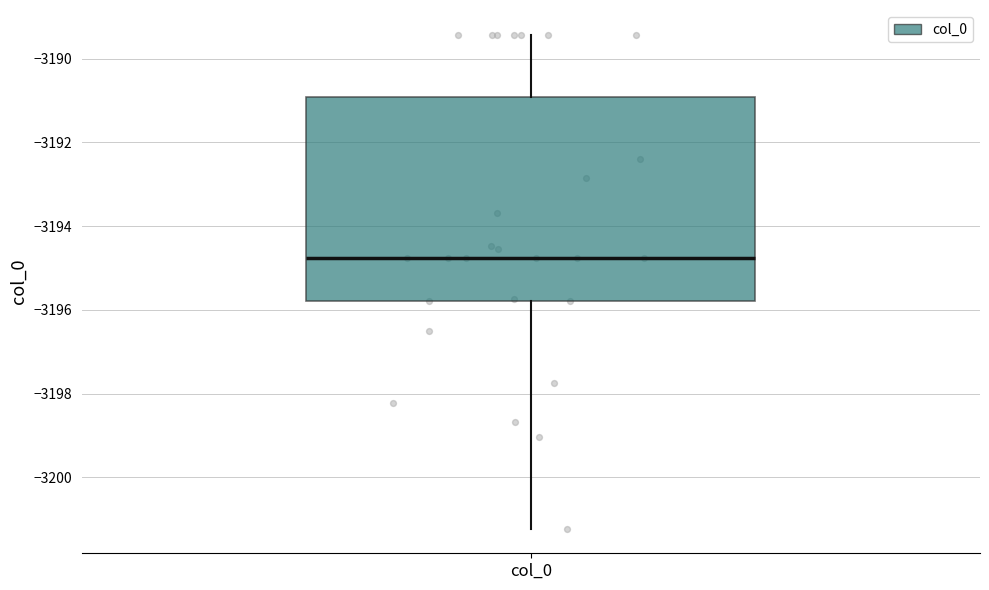

Where does the median line of the box for col_0 sit on the y-axis? The values are not printed on the chart, so give them approximately, as read against the axis.

-3194.8